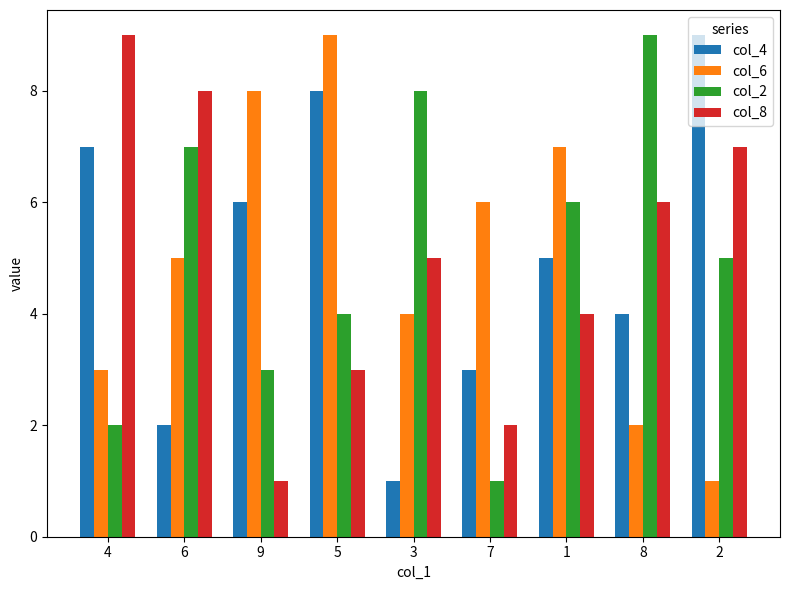

What is the difference between the highest and lowest values at 4?

7